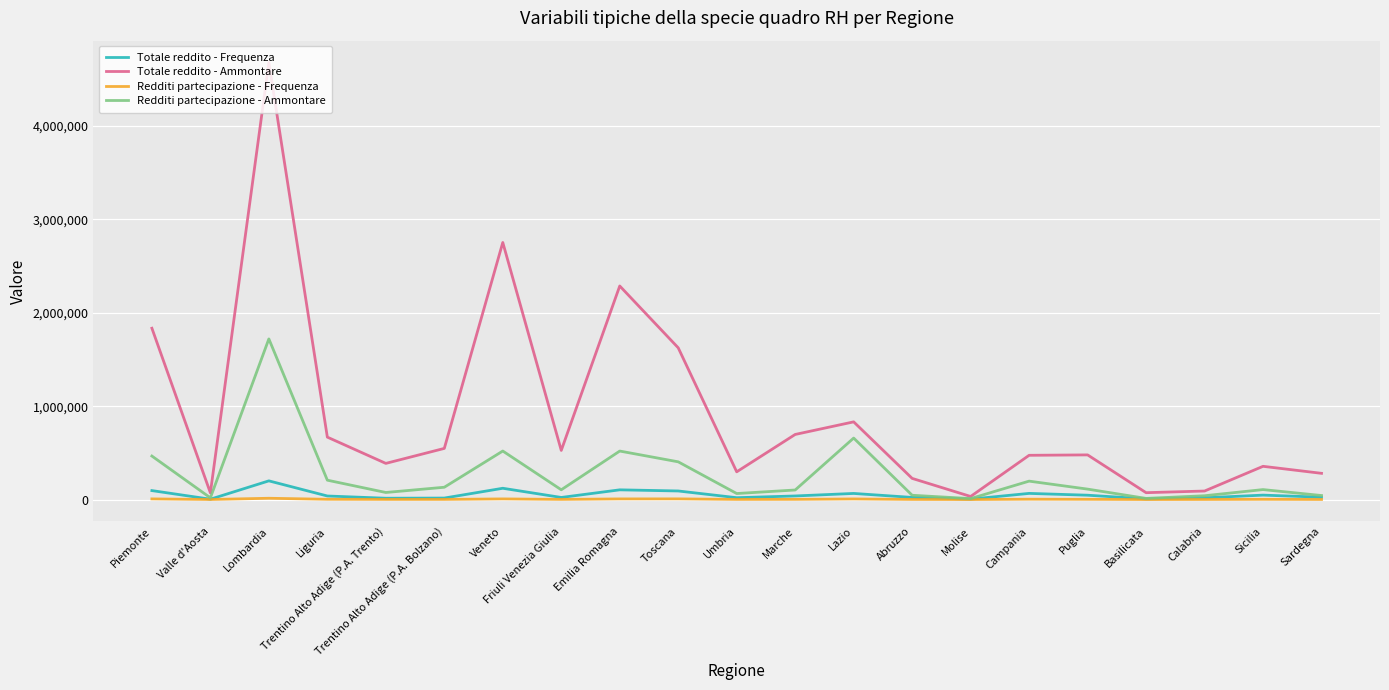

What position from the right is Lazio?

9